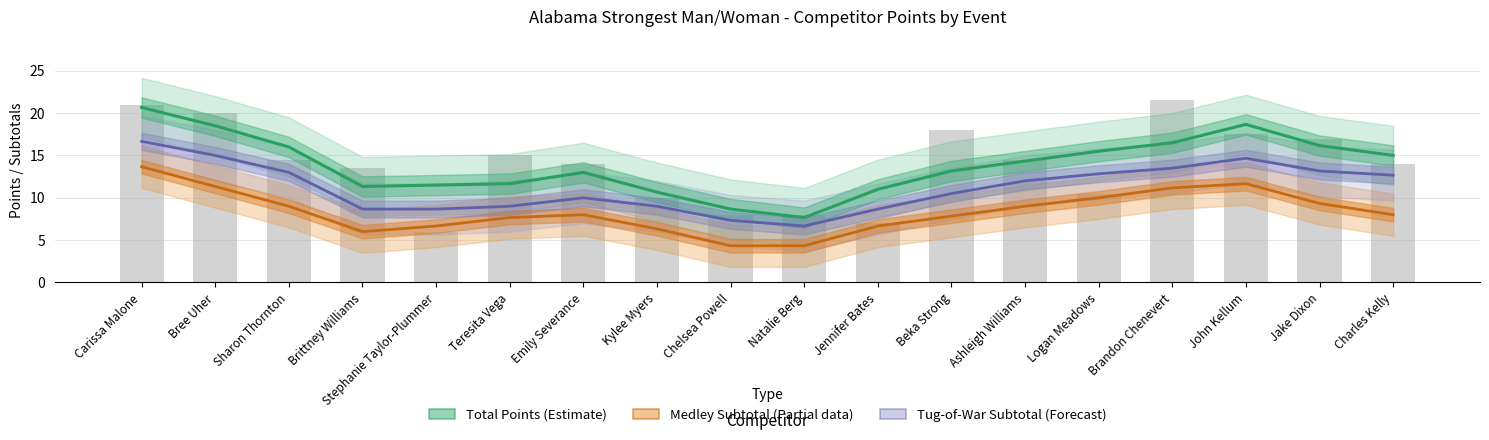

What is the approximate value of Total Points (Estimate) at Natalie Berg?

7.7